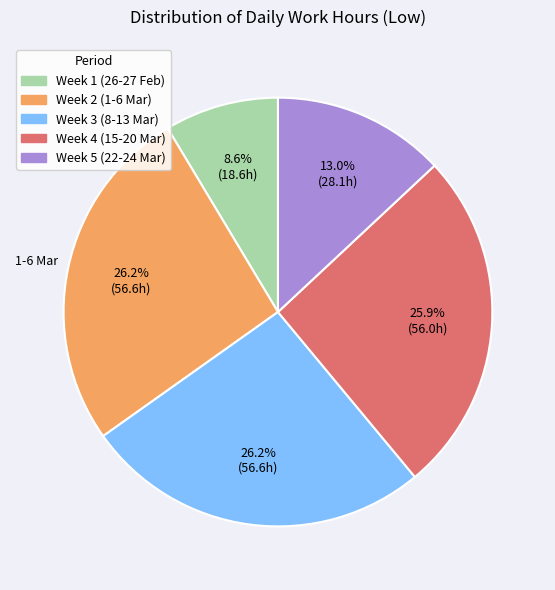

Does any single category account for the majority?

No